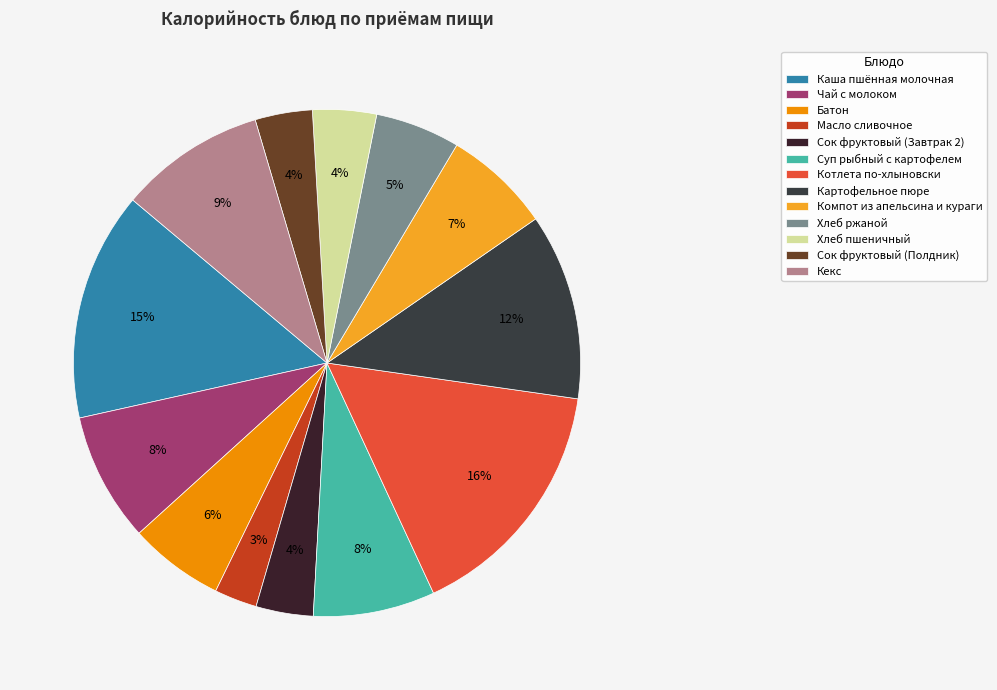

True or false: Котлета по-хлыновски accounts for 9% of the total.

False